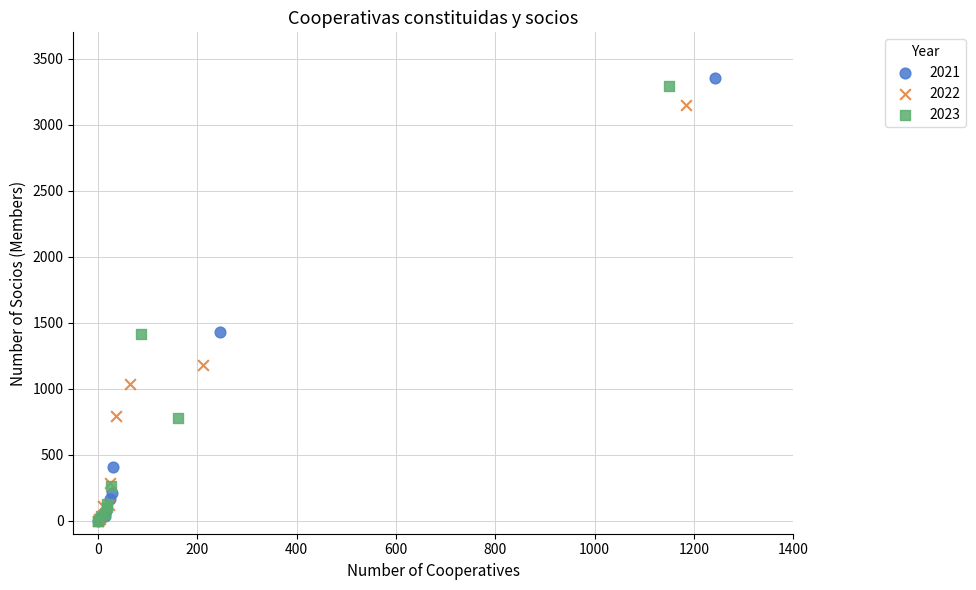

What are all the series names shown in the legend?

2021, 2022, 2023